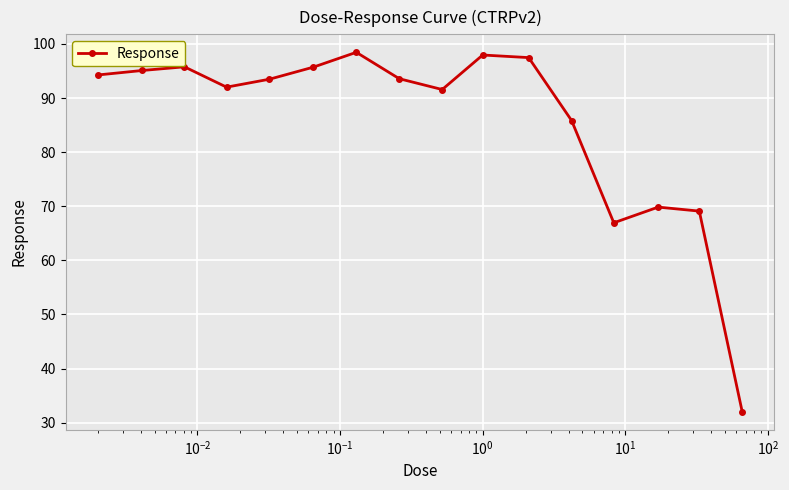

What is the average value?

85.6